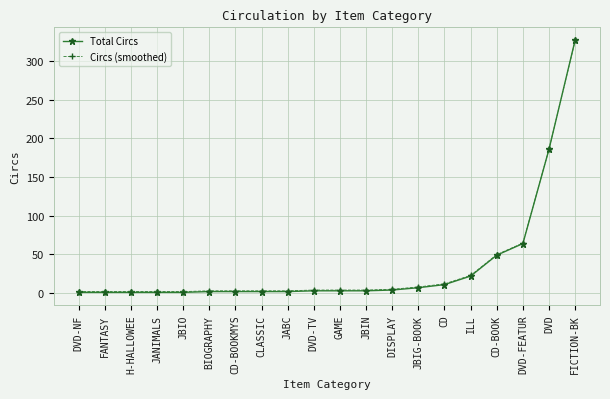

What is the approximate value of Circs (smoothed) at CD-BOOKMYS?

3.0